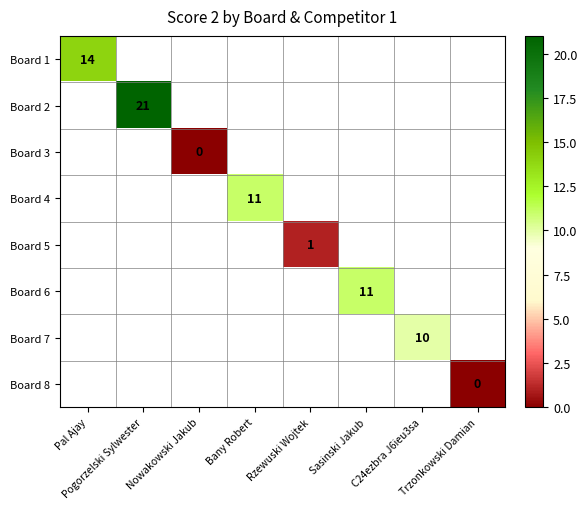

Is it true that Board 8 equals 0.0 at Trzonkowski Damian?

True